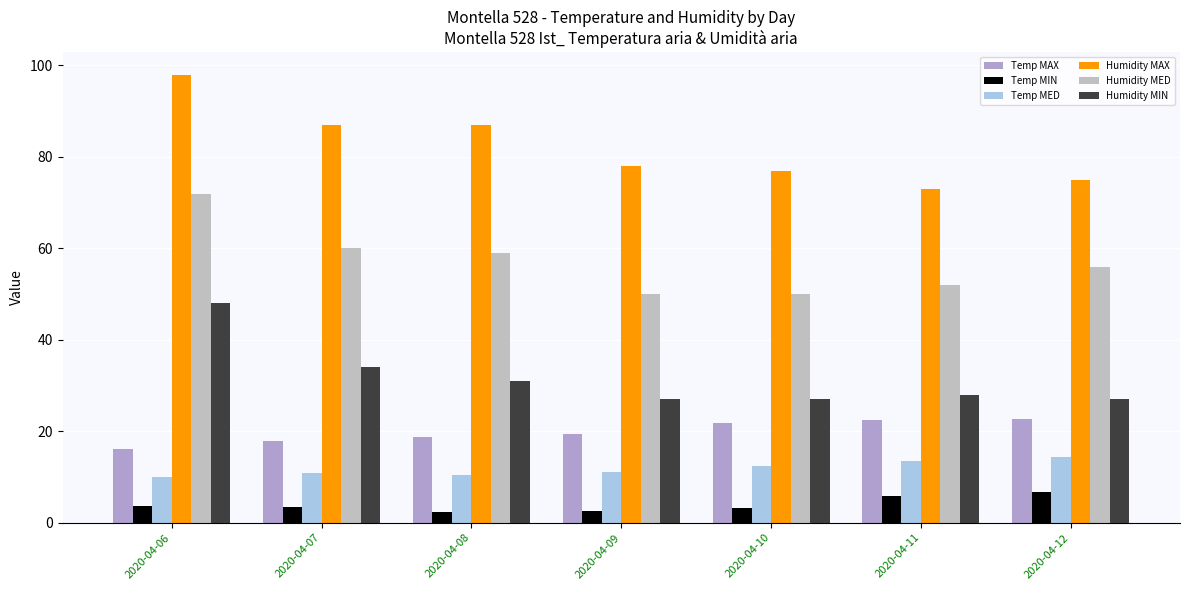

Is it true that Humidity MED equals 50.0 at 2020-04-09?

True